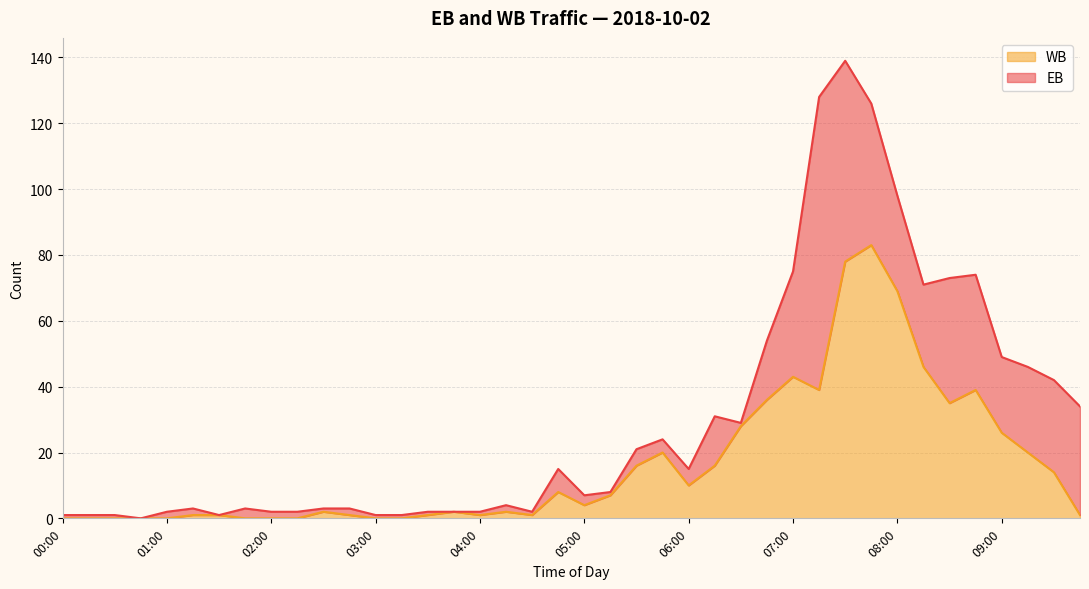

Approximately how many times larger is the value at 02:45 compared to 05:15?

0.1